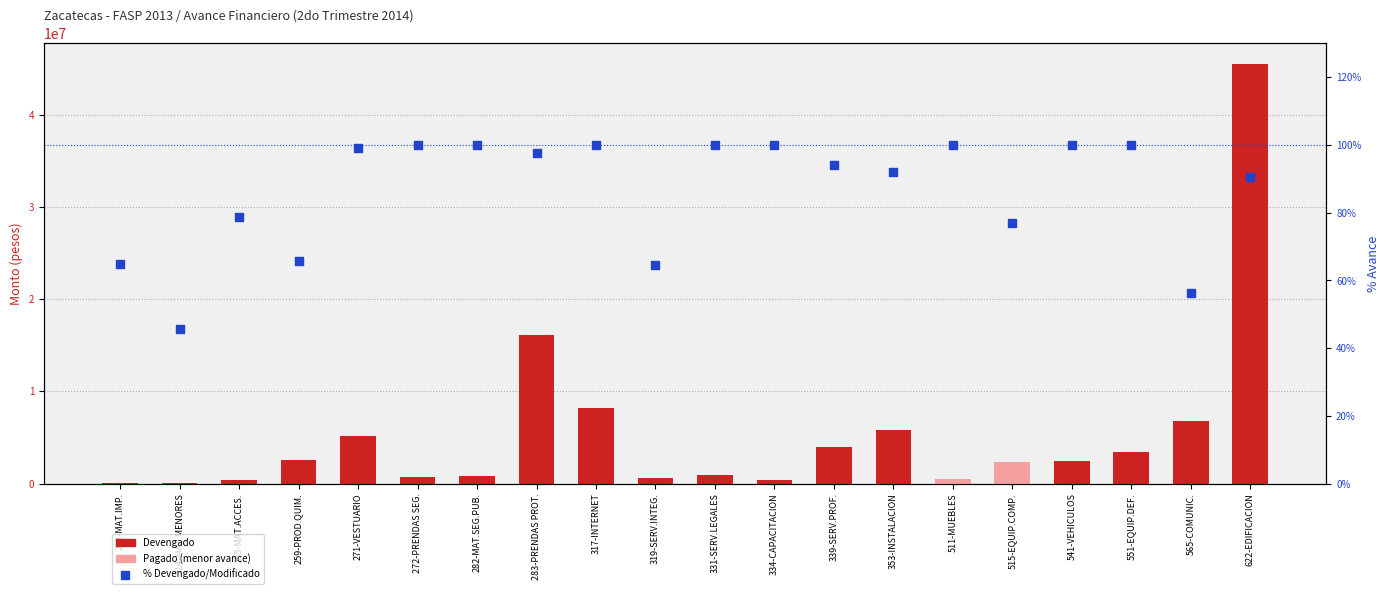

Which series reaches the minimum Y coordinate?

% Devengado/Modificado